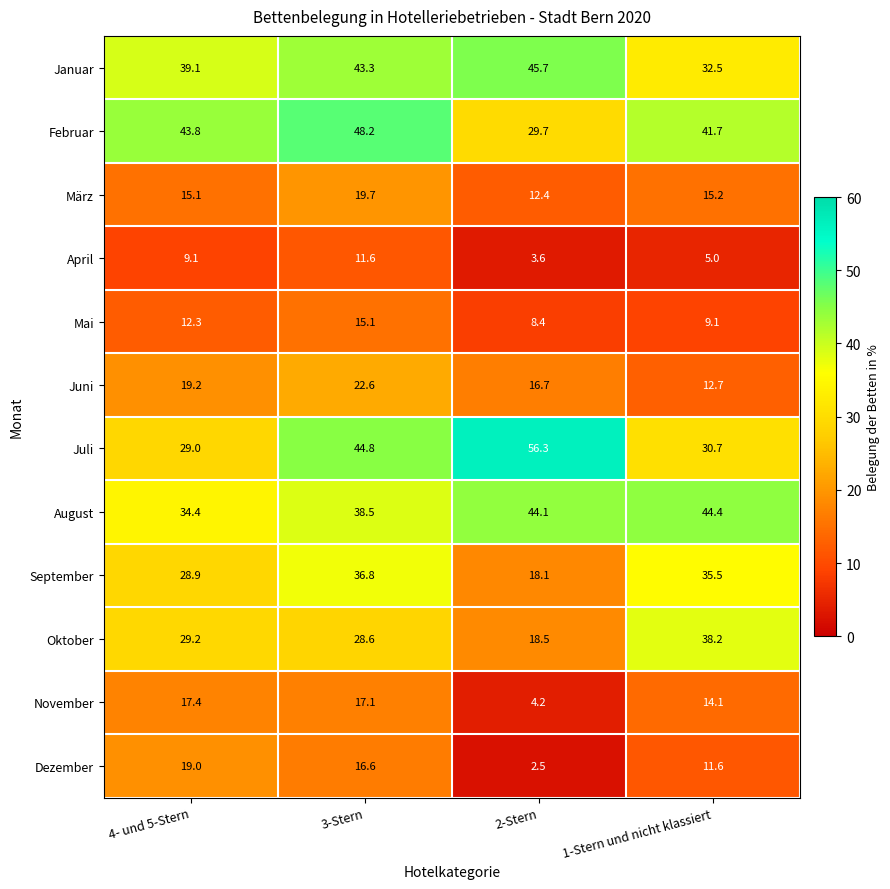

Which series has the widest spread of values?

Juli